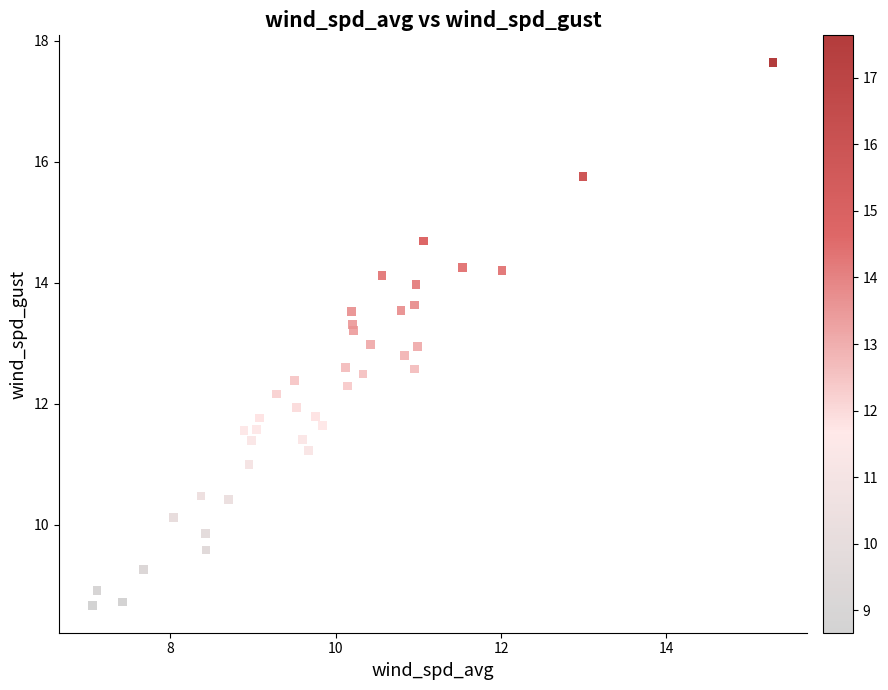

What is the range of X values (max minus min)?

8.2